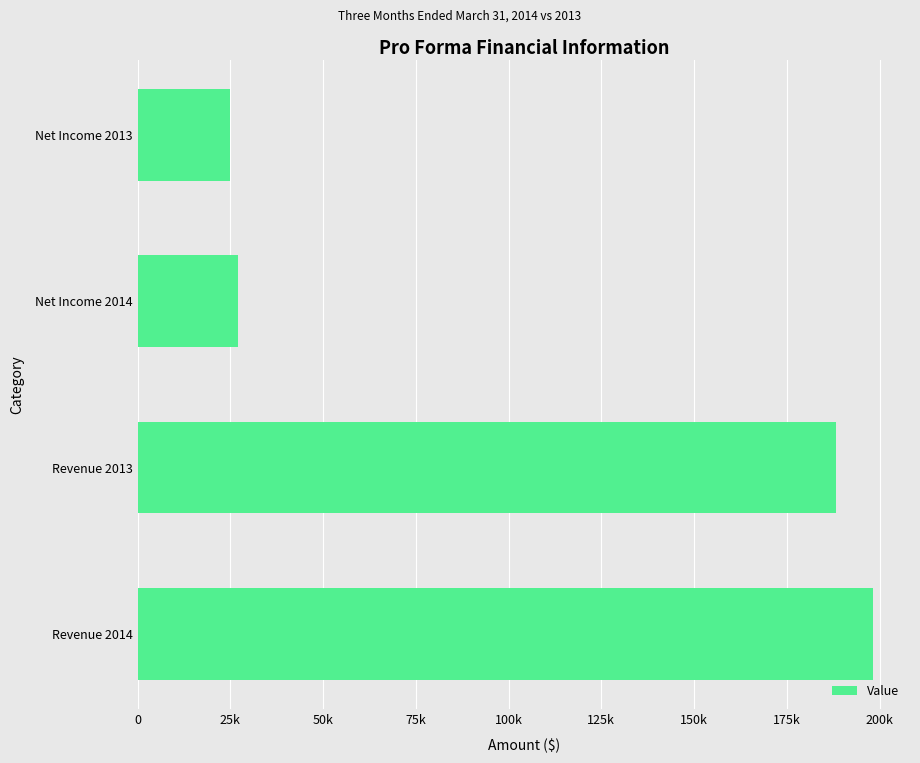

Are the bars horizontal?

Yes